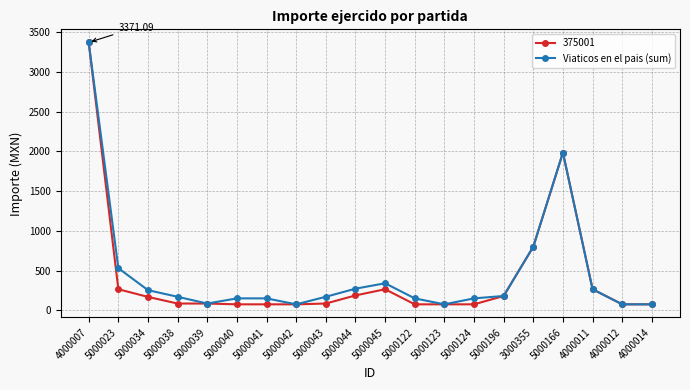

Between 5000045 and 5000123, which series saw the biggest shift?

Viaticos en el pais (sum)